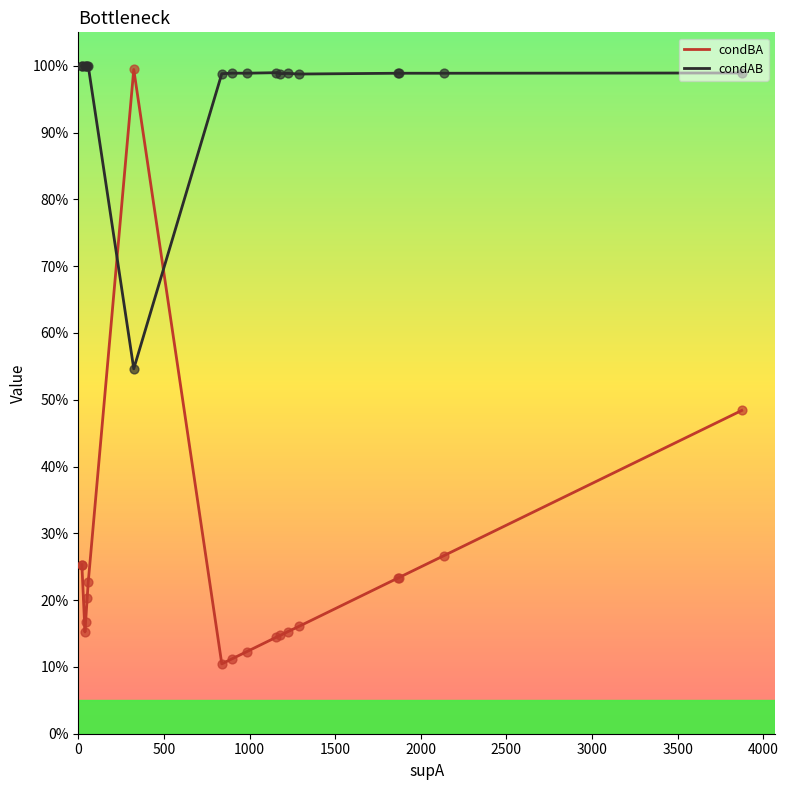

Is the value of condAB at 12 greater than the value of condBA at 17?

Yes